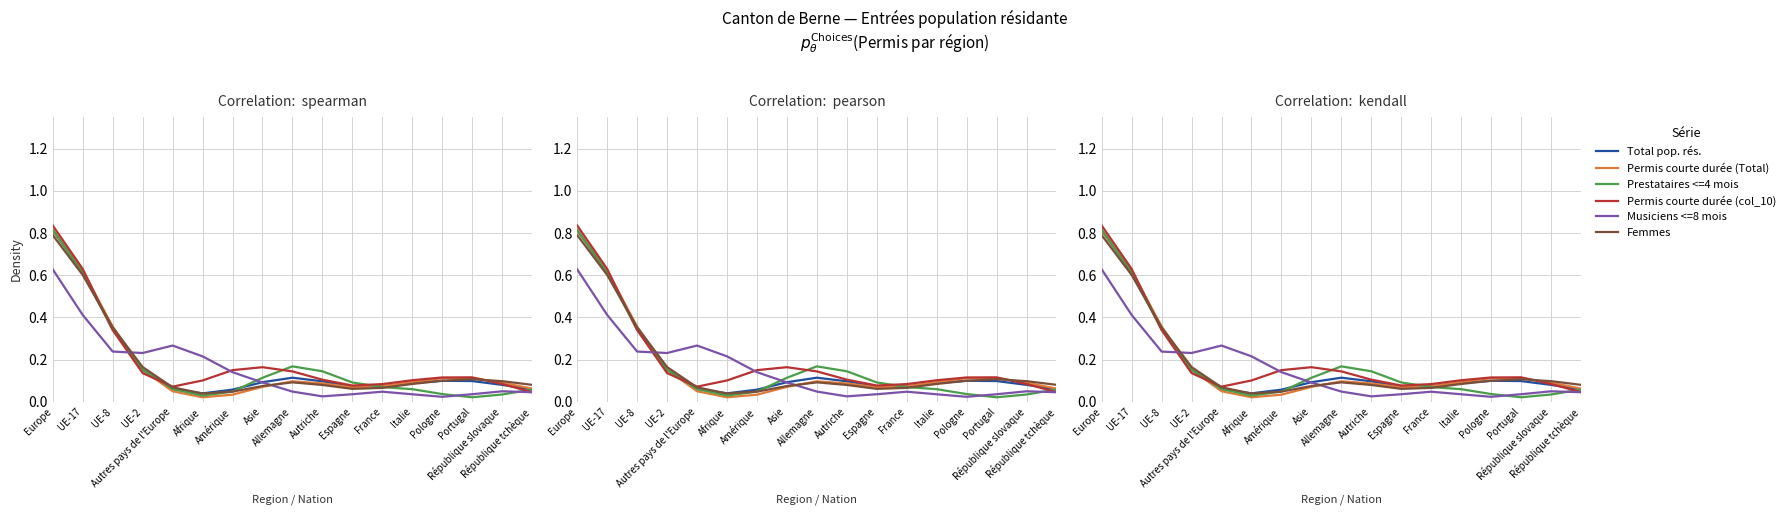

How many times do Permis courte durée (col_10) and Musiciens <=8 mois cross each other?

2